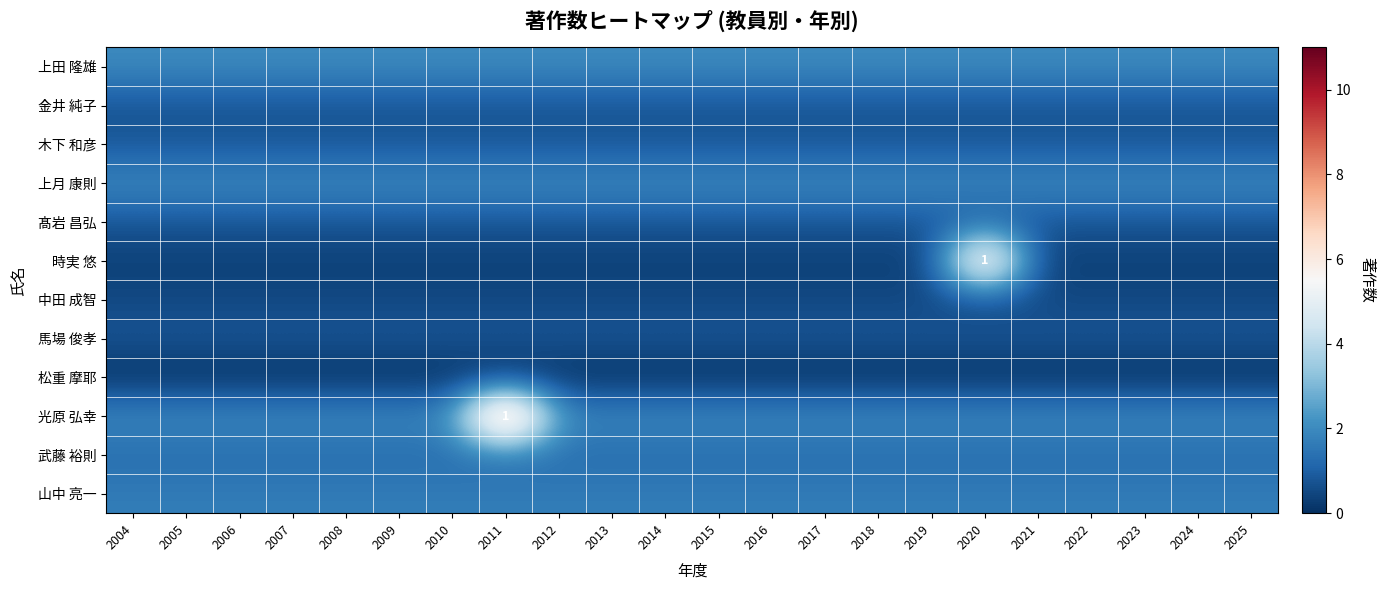

Rank the categories by 時実 悠 value from lowest to highest.

2004, 2005, 2006, 2007, 2008, 2009, 2010, 2011, 2012, 2013, 2014, 2015, 2016, 2017, 2018, 2019, 2021, 2022, 2023, 2024, 2025, 2020